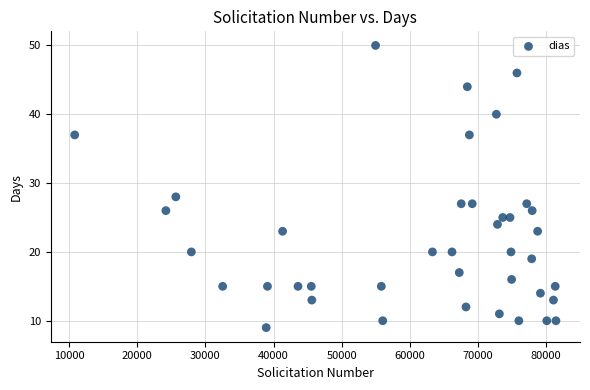

What is the range of Y values (max minus min)?

41